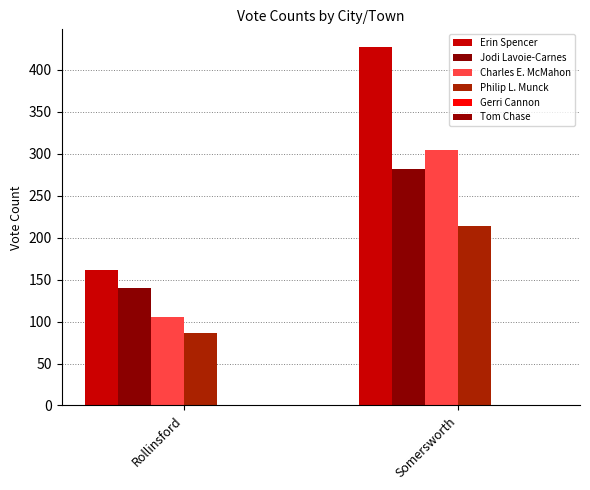

Is it true that Philip L. Munck equals 86 at Rollinsford?

True